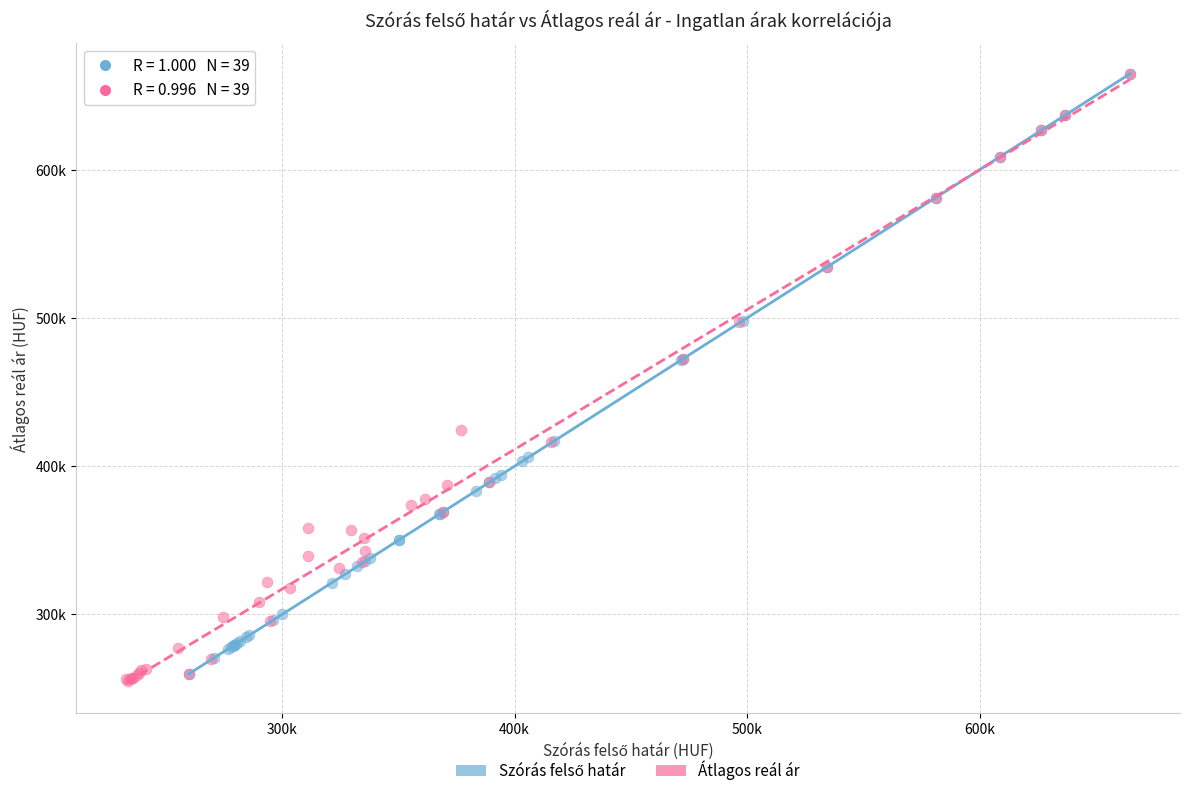

Which series contains the lowest Y value?

Átlagos reál ár